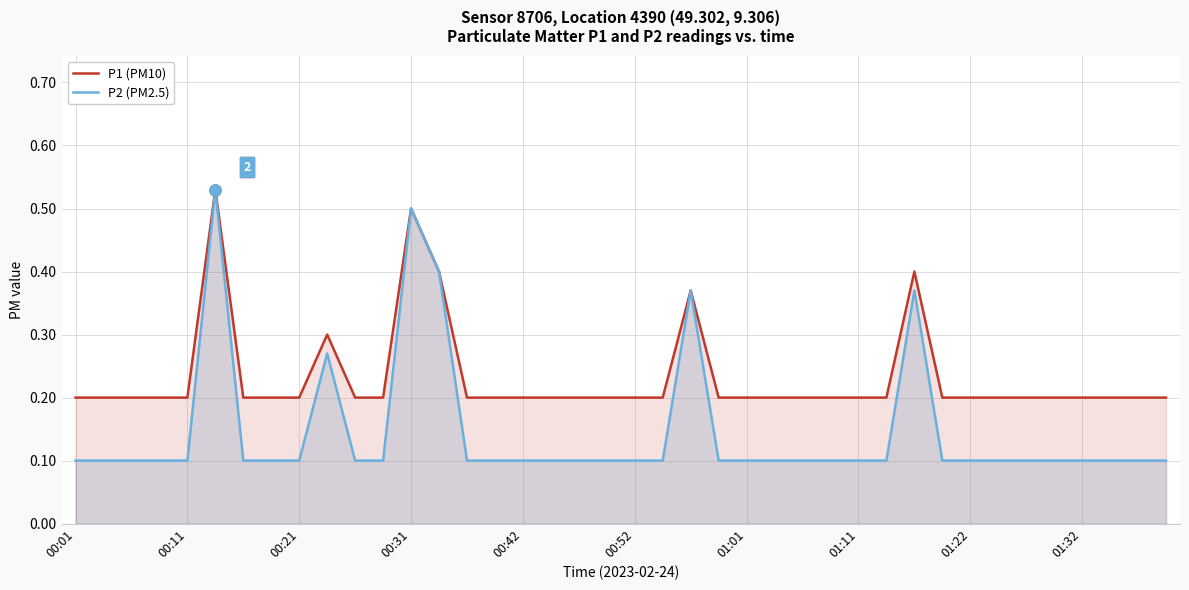

True or false: P2 (PM2.5) and P1 (PM10) intersect in this chart.

False